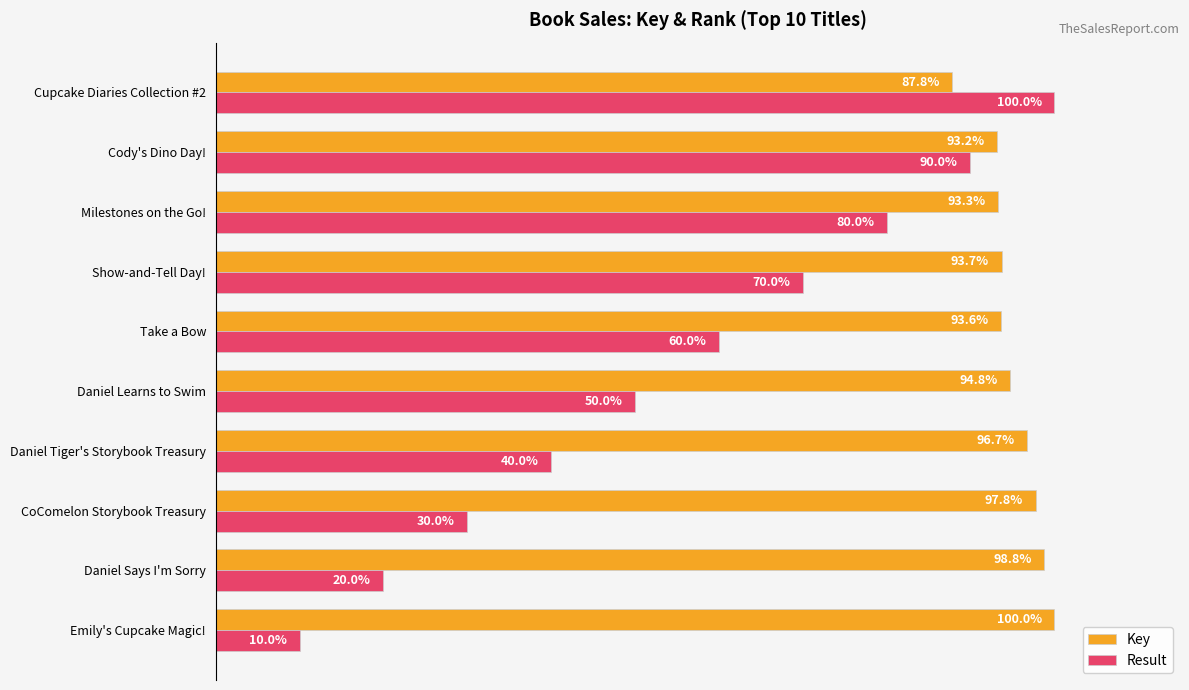

Which series has the largest range (max minus min)?

Result